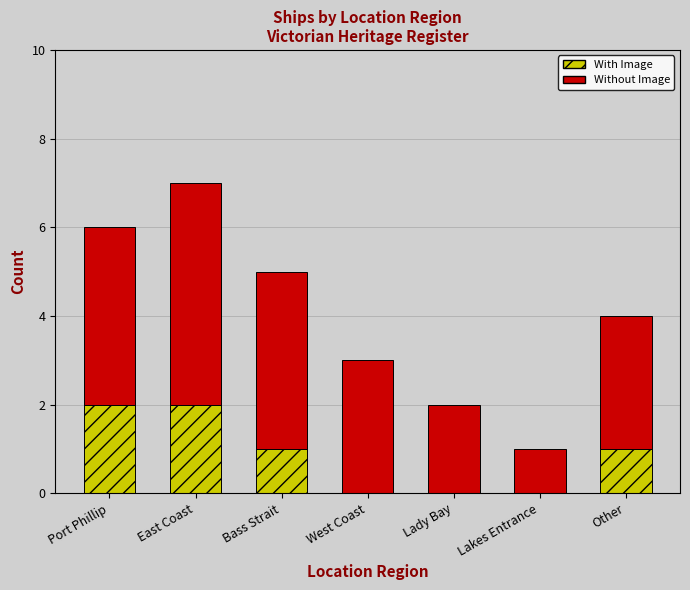

Where does the With Image series first go above 1?

Port Phillip